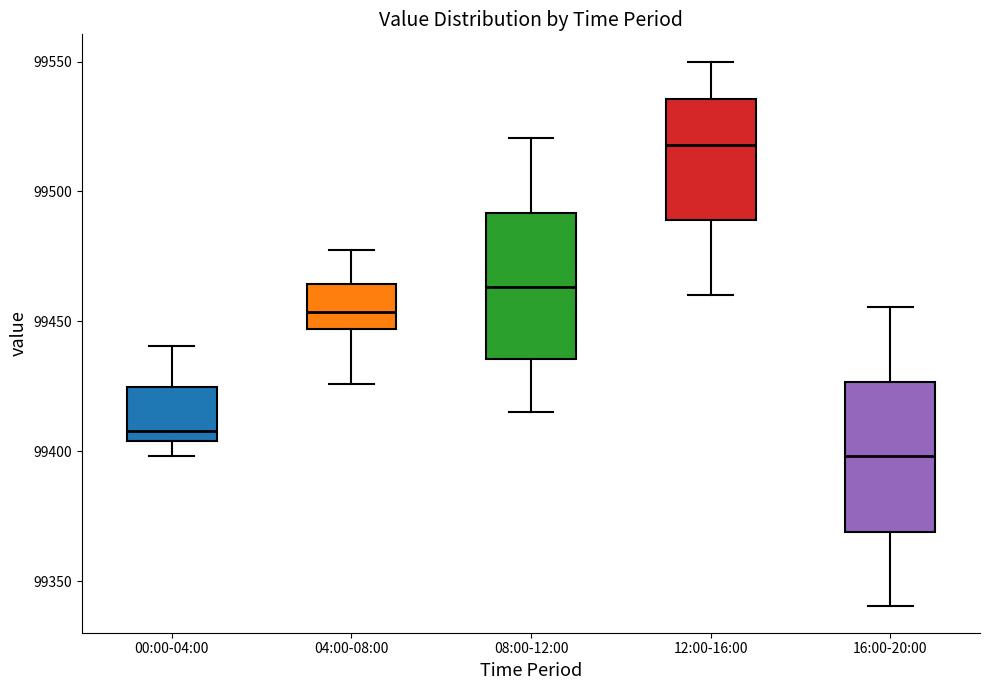

Reading left to right, transcribe this box plot: for each box, give where its median line is, the range the box spans, and where its two whiskers end, as read against the y-axis. The values are not printed on the chart, so give them approximately, as read against the axis.

00:00-04:00: median 99410, box 99405 to 99425, whiskers 99400 to 99440
04:00-08:00: median 99455, box 99445 to 99465, whiskers 99425 to 99480
08:00-12:00: median 99465, box 99435 to 99490, whiskers 99415 to 99520
12:00-16:00: median 99520, box 99490 to 99535, whiskers 99460 to 99550
16:00-20:00: median 99400, box 99370 to 99425, whiskers 99340 to 99455